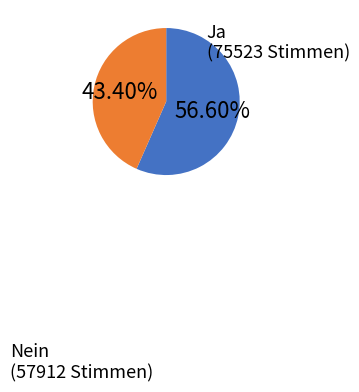

Which category has the smallest portion of the pie?

Nein